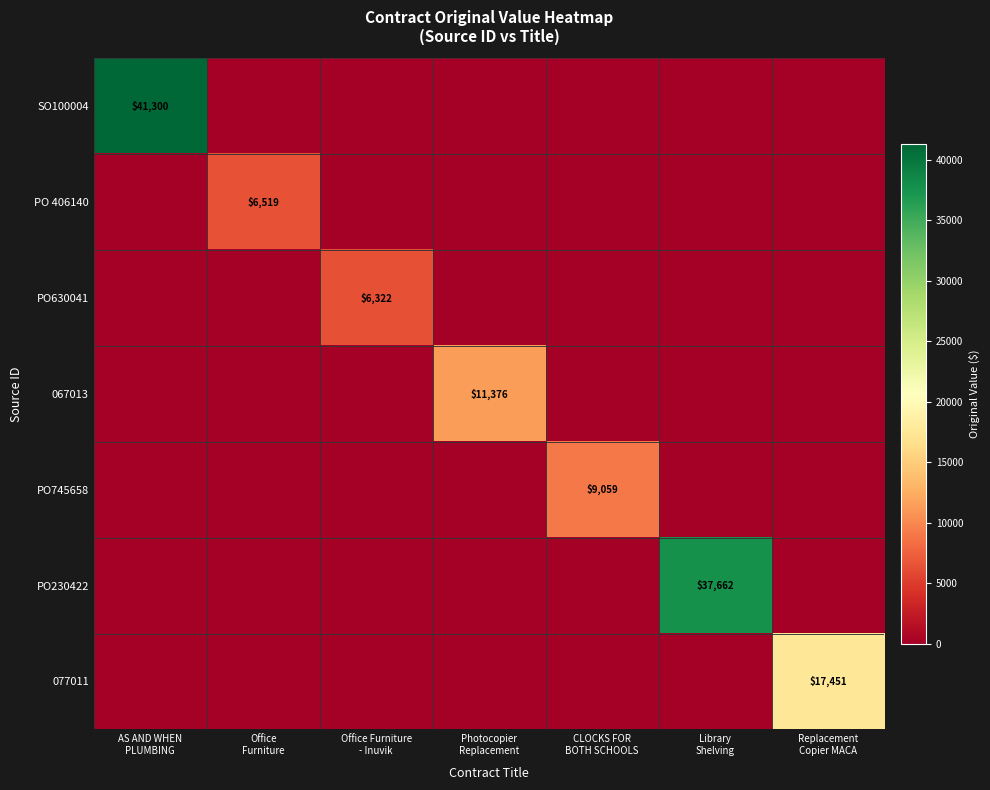

At which label is 067013 closest to 5688?

AS AND WHEN PLUMBING